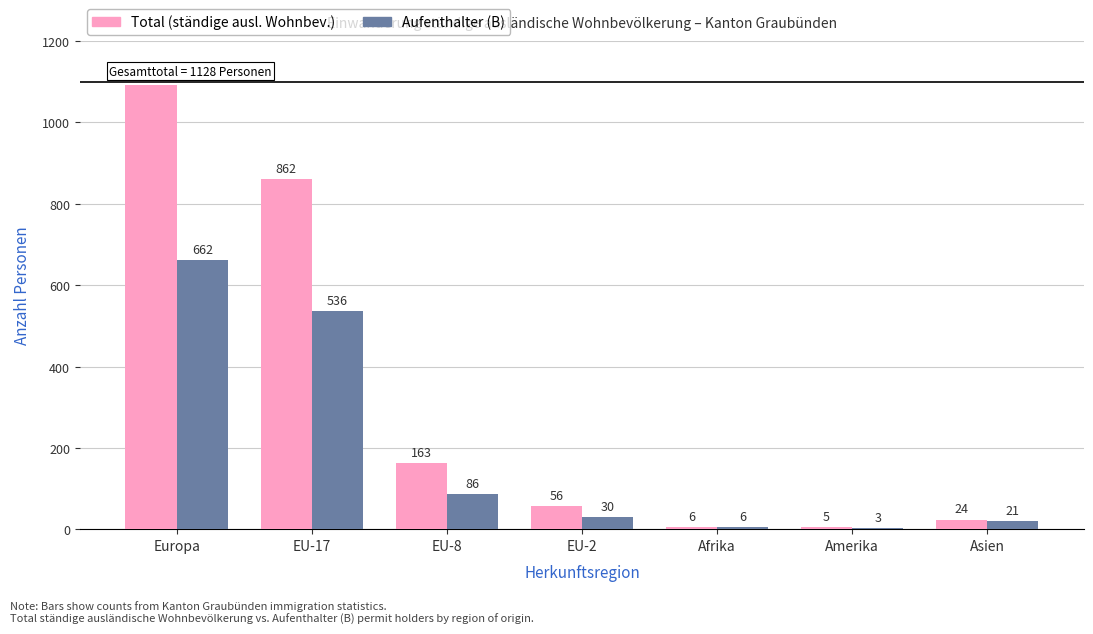

What is the sum of all Total (ständige ausl. Wohnbev.) values?

2208